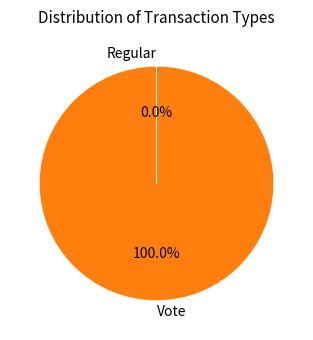

Which slice is the largest?

Vote